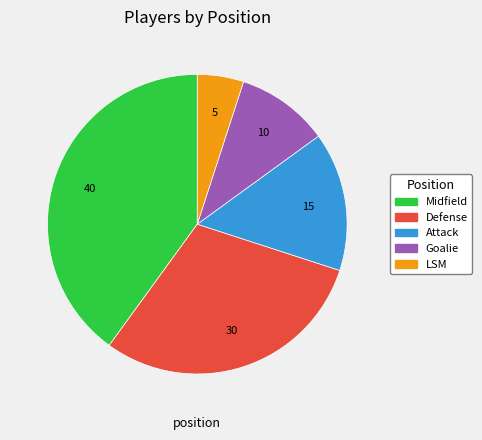

Which slice is the largest?

Midfield